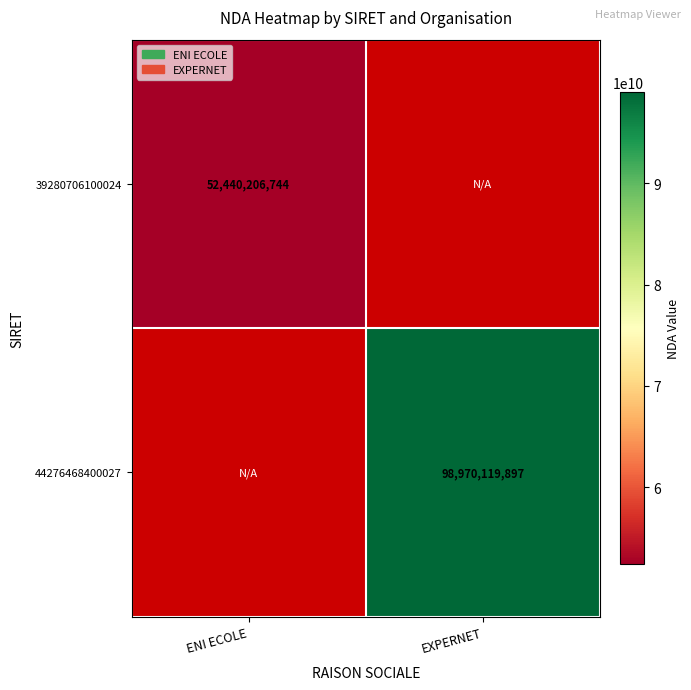

The 39280706100024 series shows 91982742542 at ENI ECOLE. True or false?

False